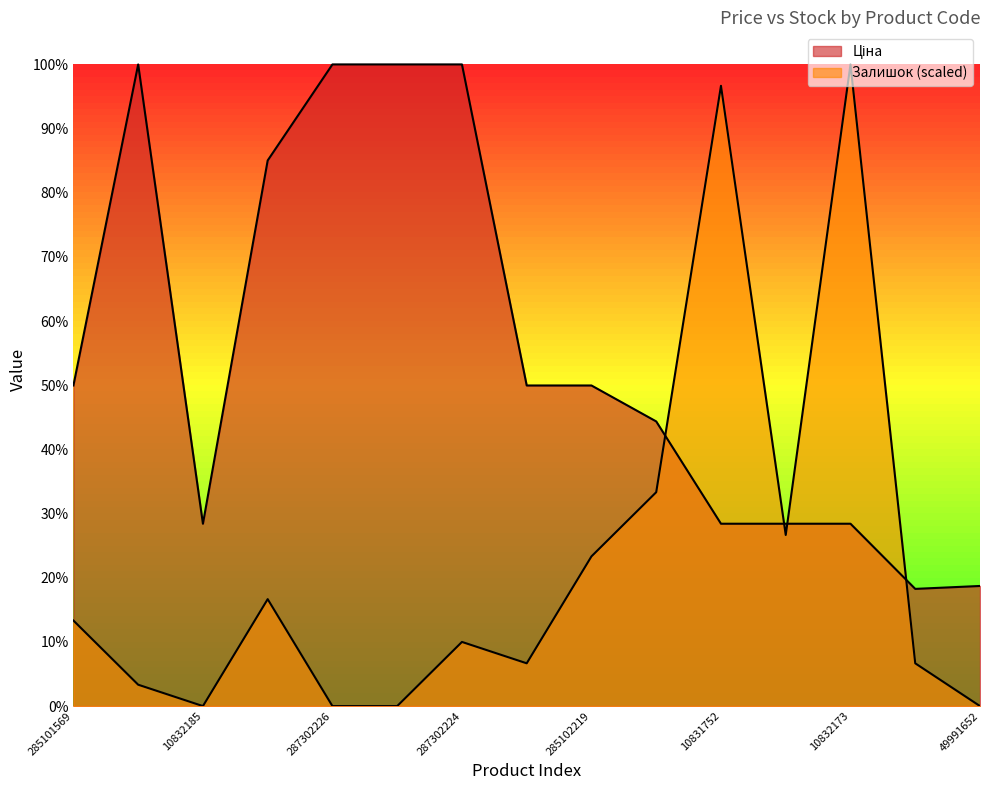

Which series has the widest spread of values?

Залишок